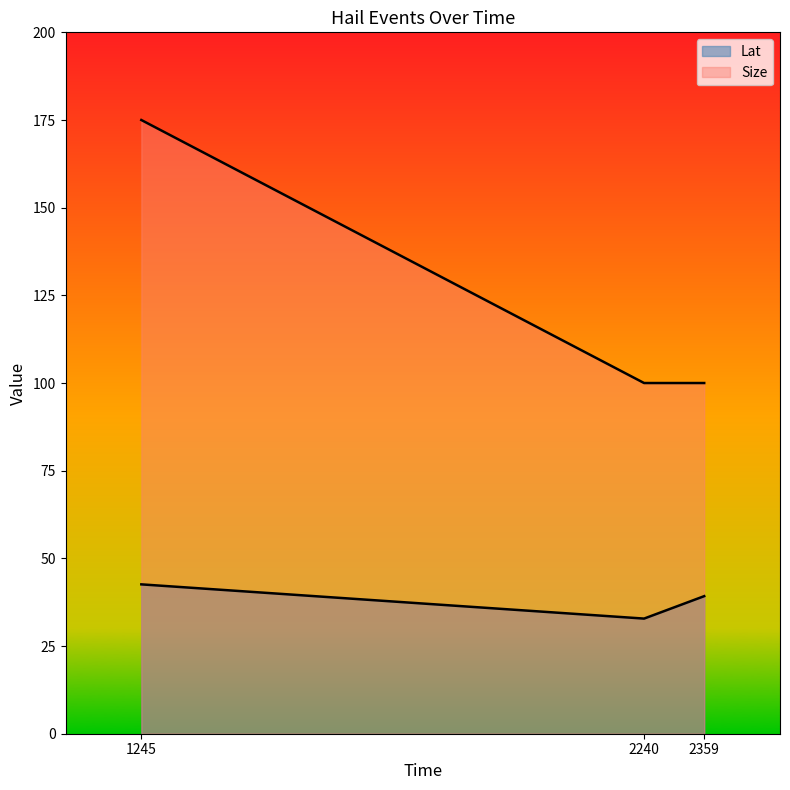

What are all the series names shown in the legend?

Lat, Size